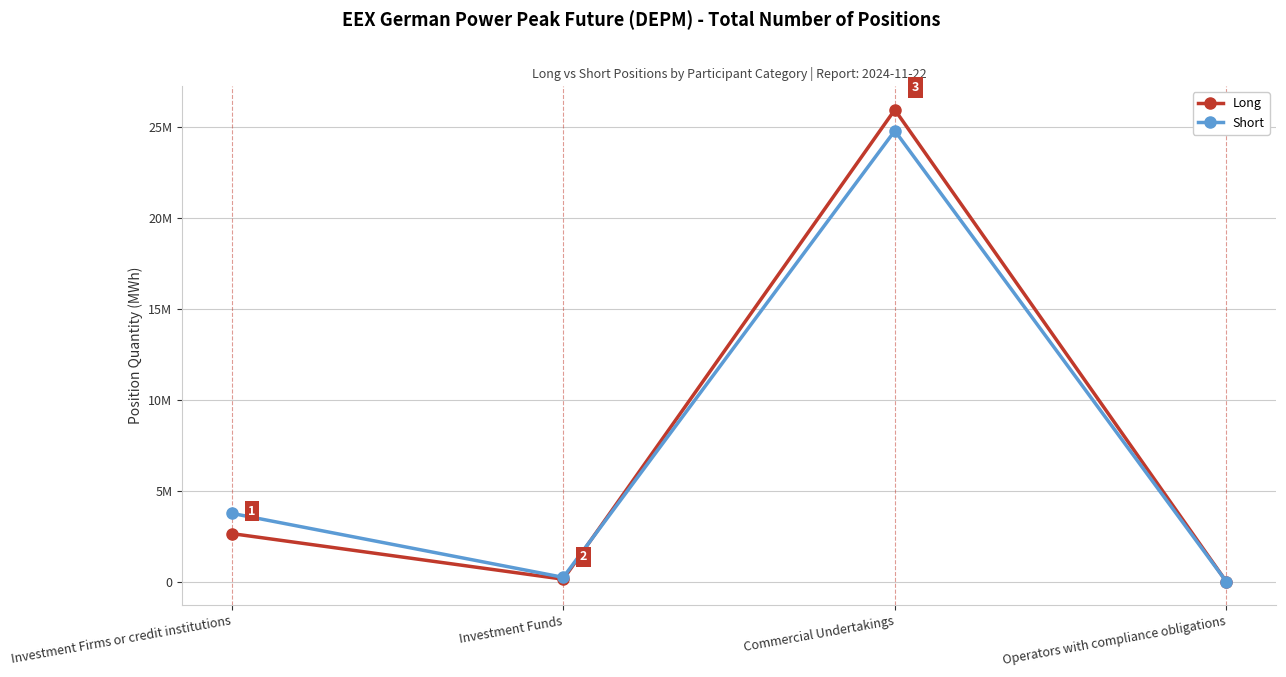

In Long, how many points are higher than both neighbors (excluding endpoints)?

1